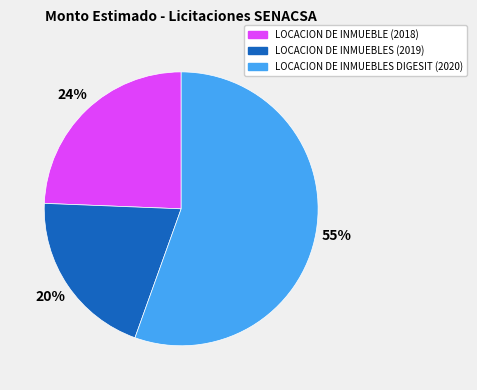

What is the largest slice in the pie chart?

LOCACION DE INMUEBLES DIGESIT (2020)